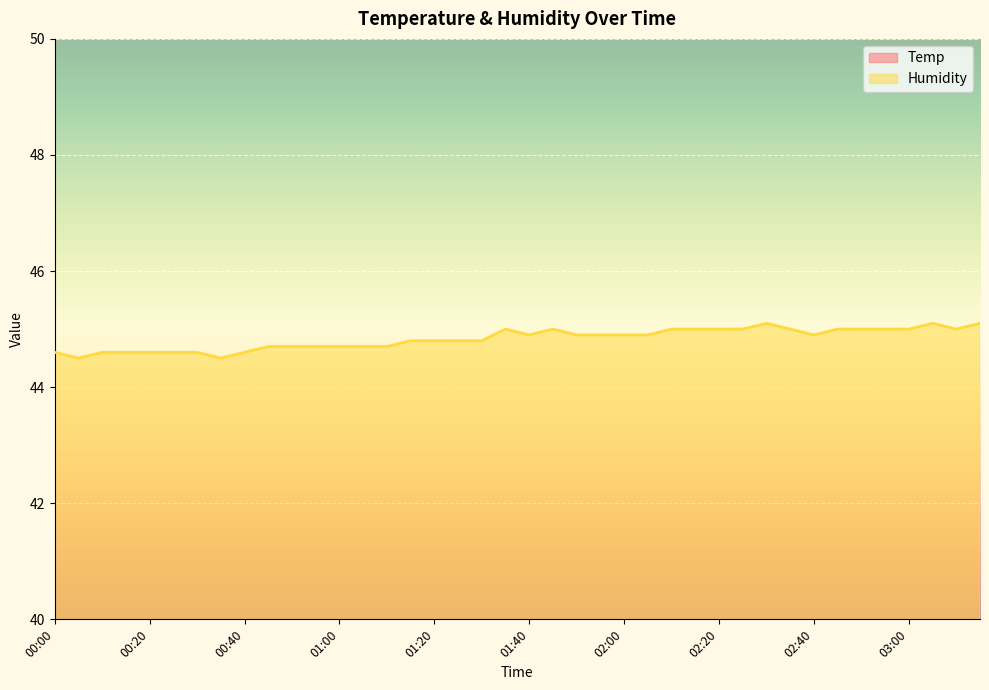

What is the maximum value for Temp?

17.5